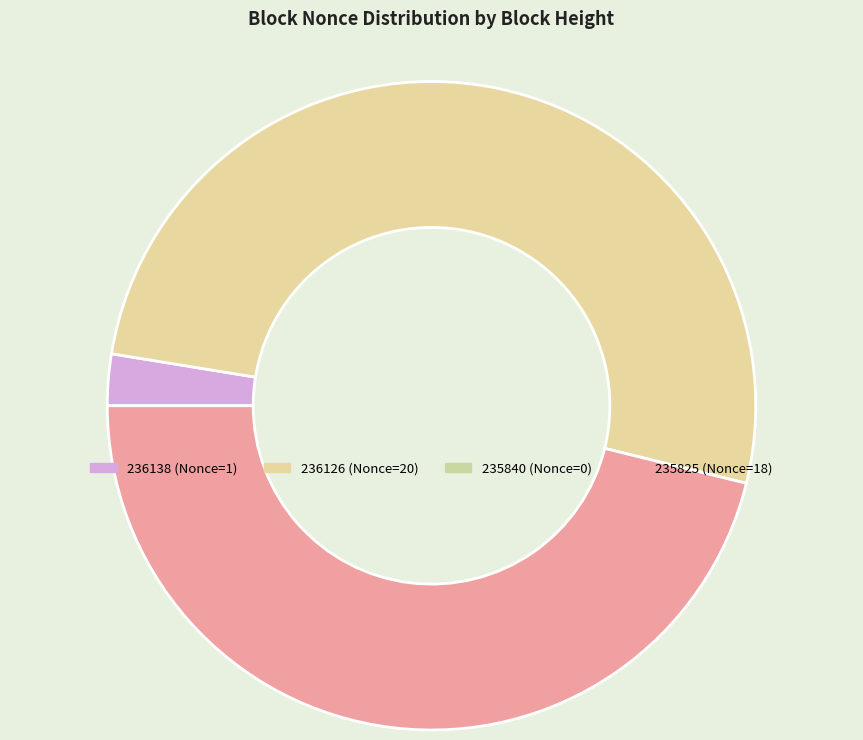

To the nearest percent, what is the average slice percentage?

25%